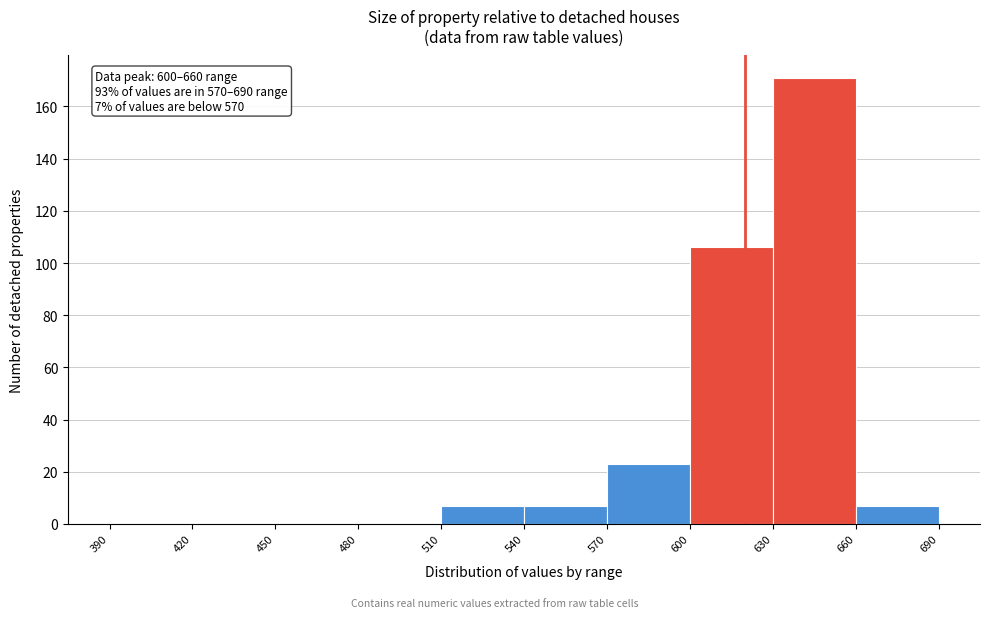

Over which range of the x-axis is the bar tallest?

630 to 660